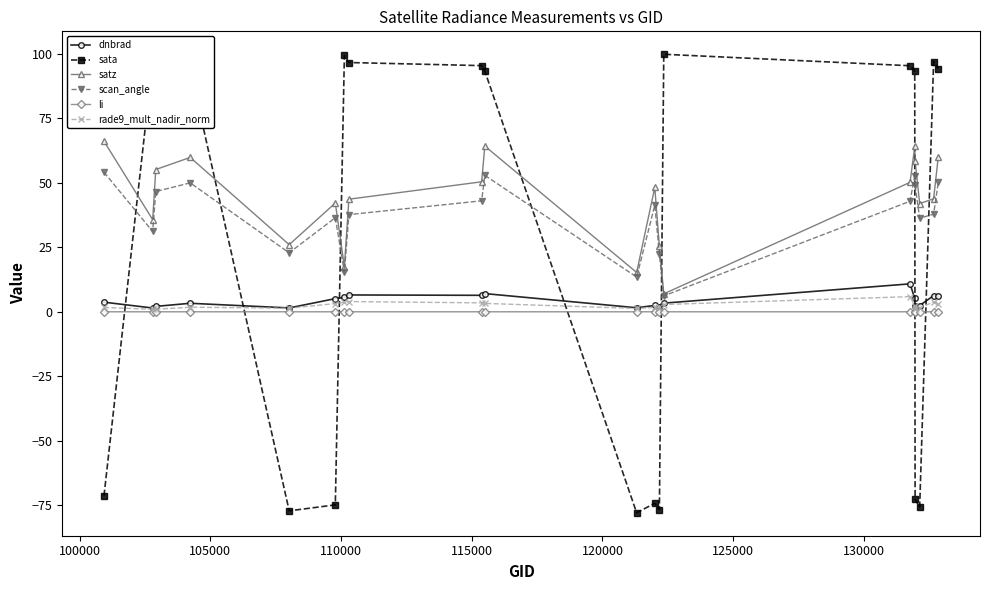

Is this an area chart (filled region under the line)?

No